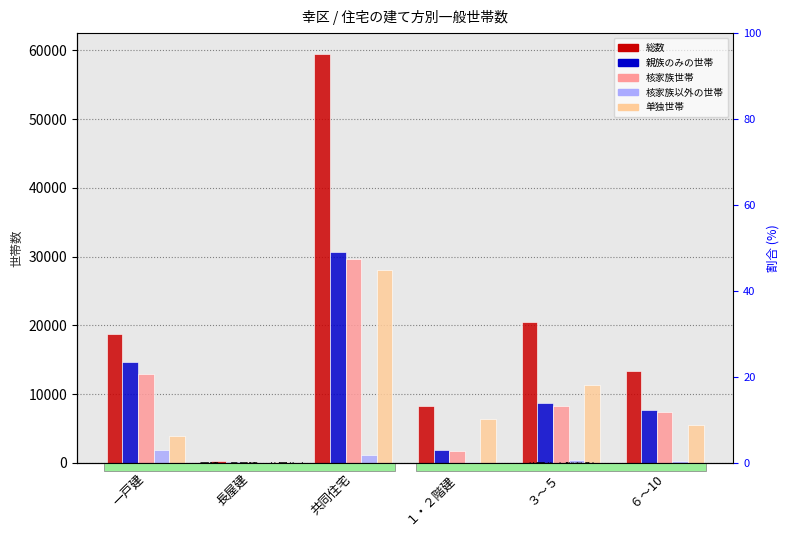

At which label is 総数 closest to 29903?

３～５